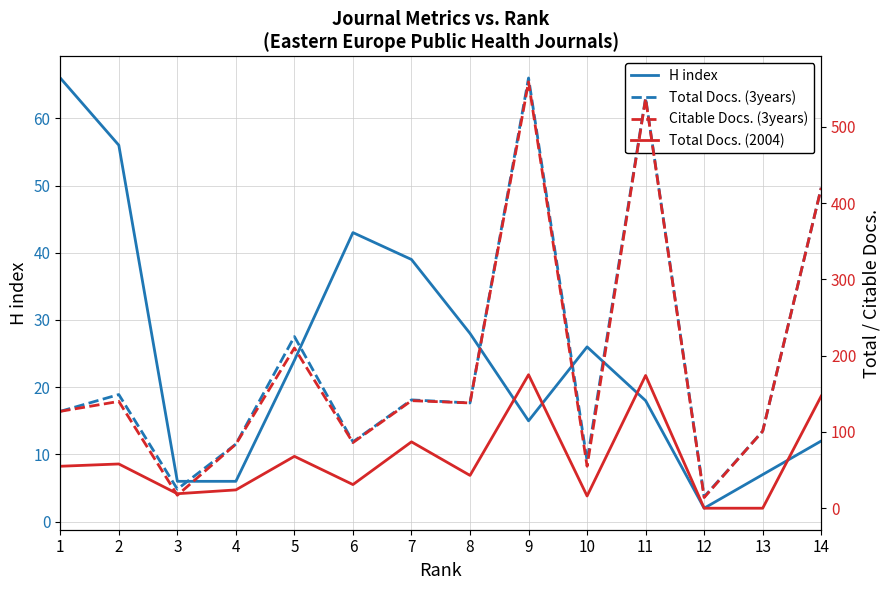

Is it true that H index equals 24 at 5?

True